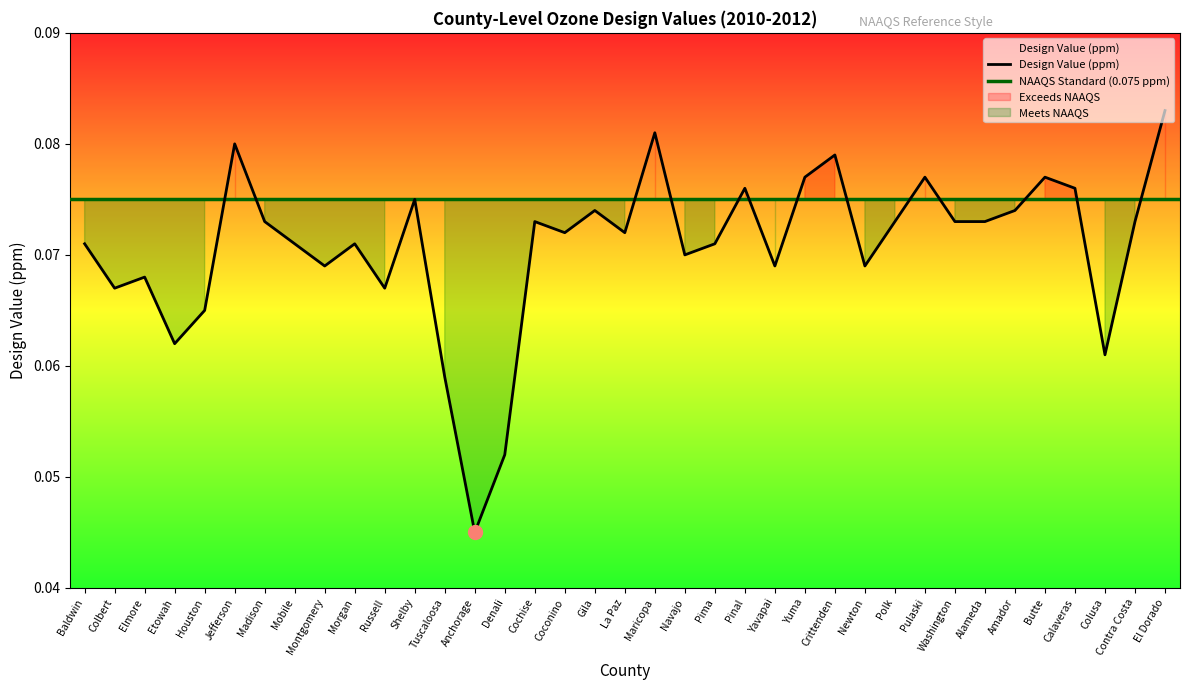

At which label is the value closest to 0?

Anchorage